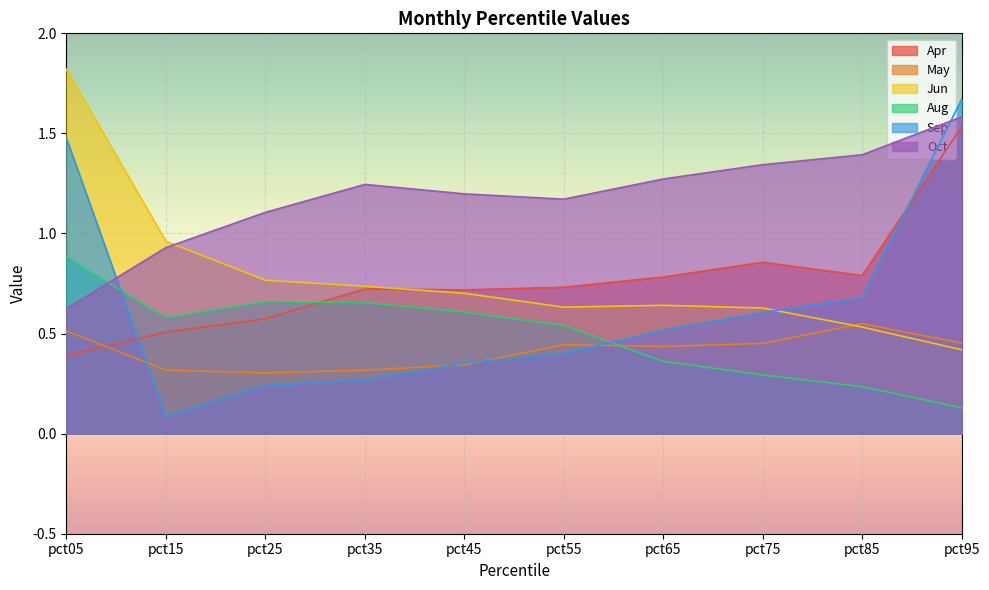

What is the sum of all Aug values?

4.9